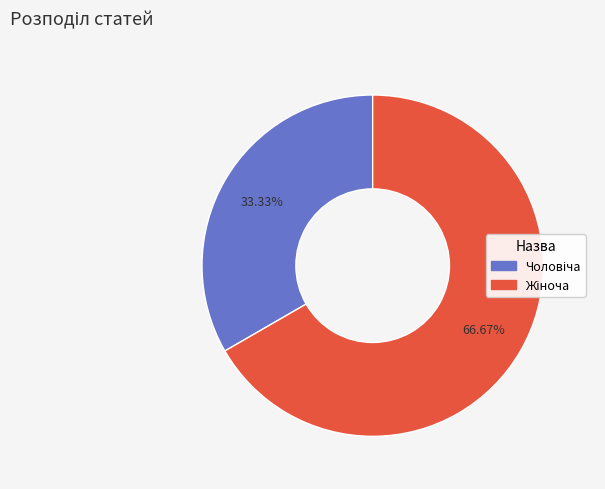

Is there a majority slice in this chart?

Yes